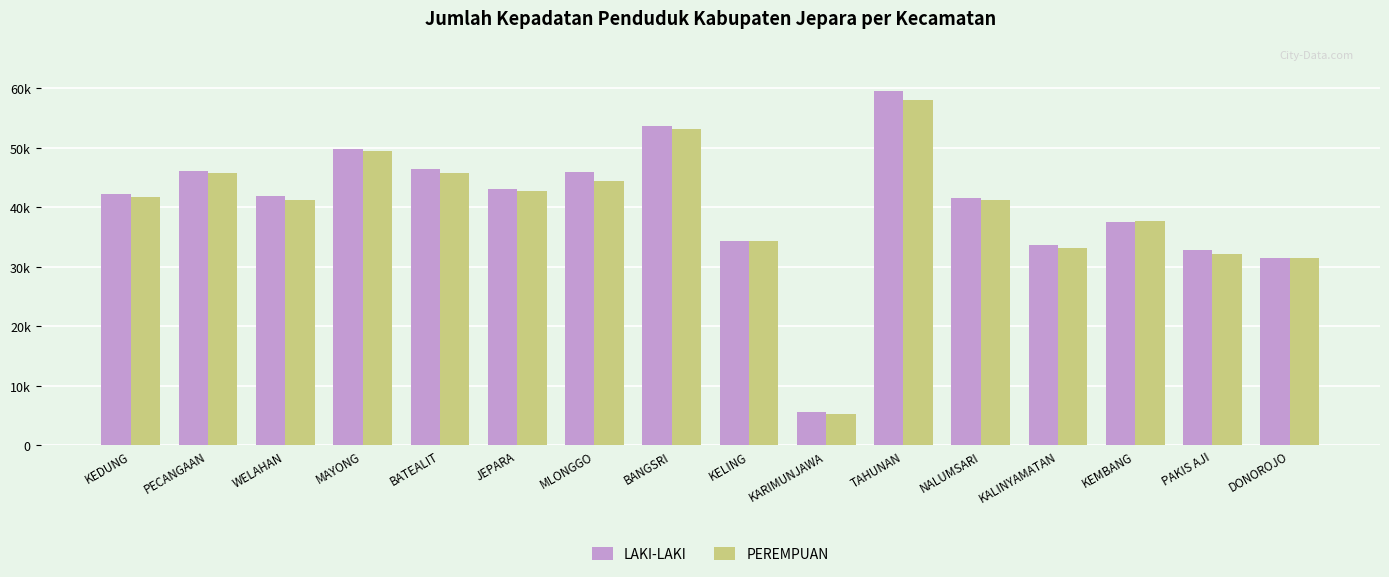

The value of LAKI-LAKI at TAHUNAN is 41180. True or false?

False